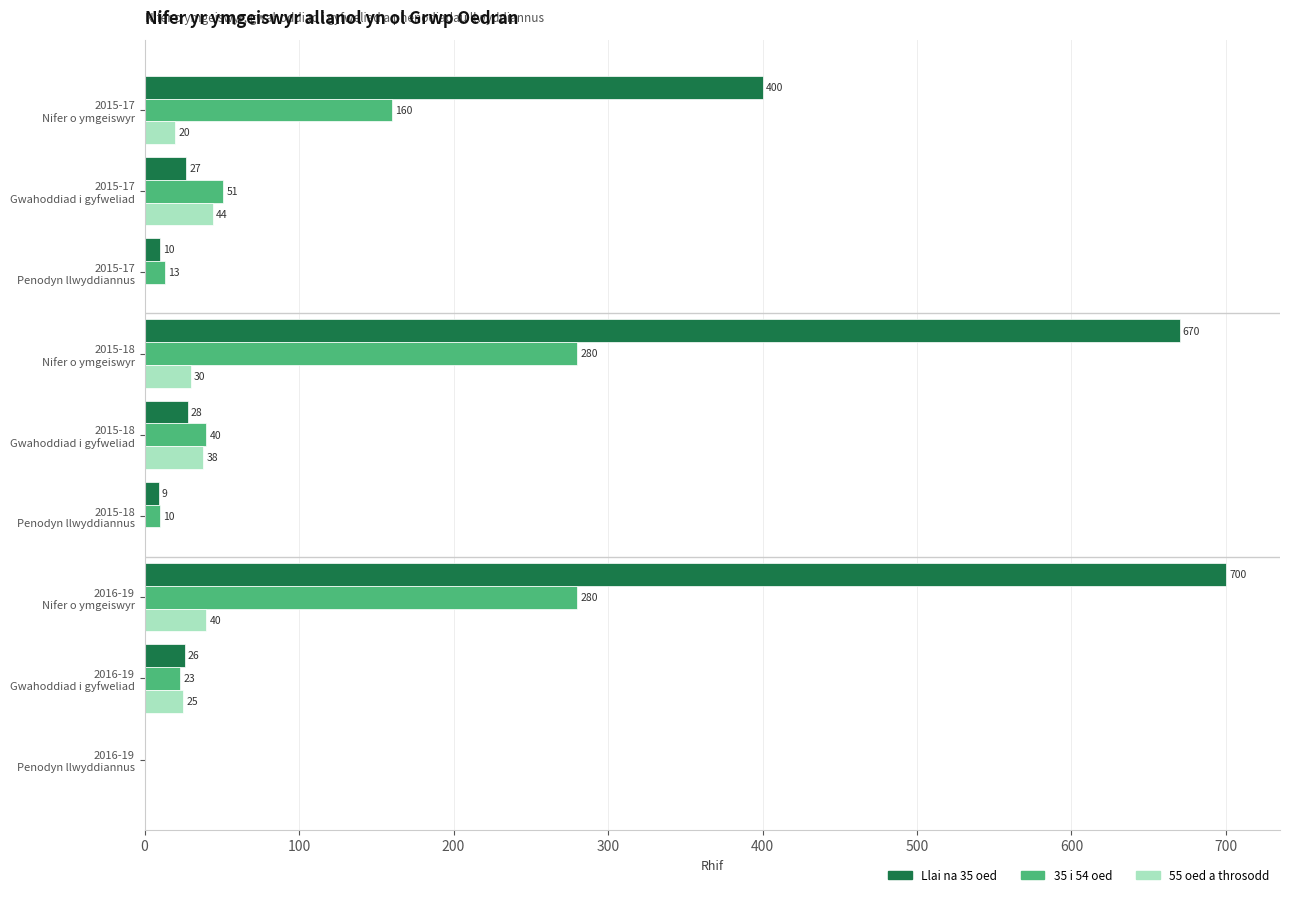

At which category is the sum across all series the highest?

2016-19
Nifer o ymgeiswyr